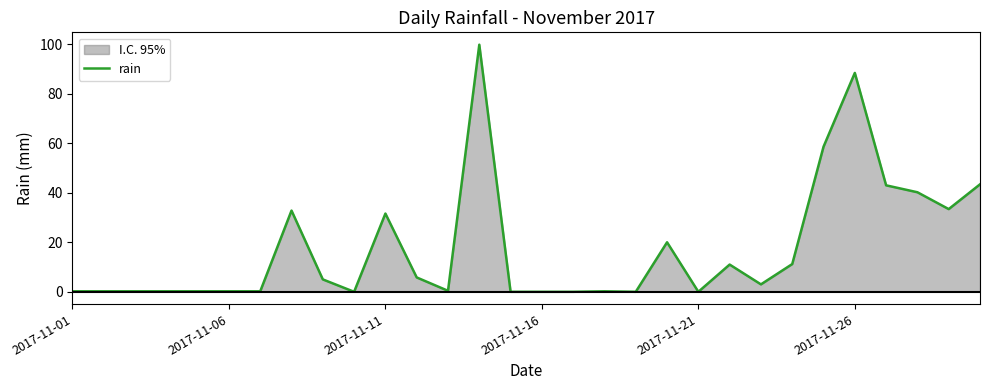

How many positive values are there?

24